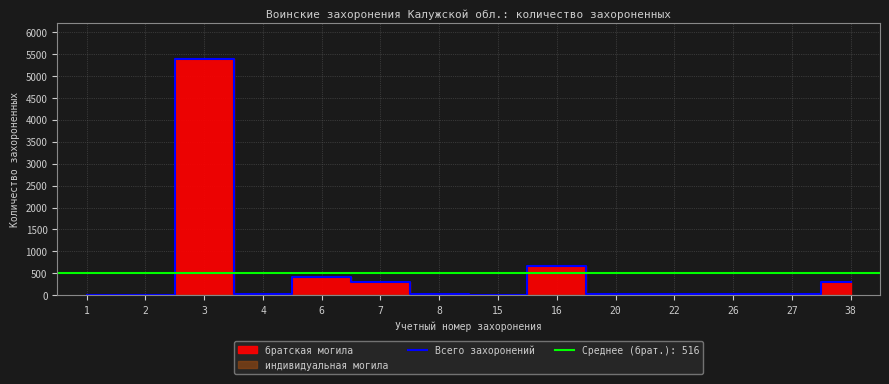

What is the maximum value for Всего захоронений?

5389